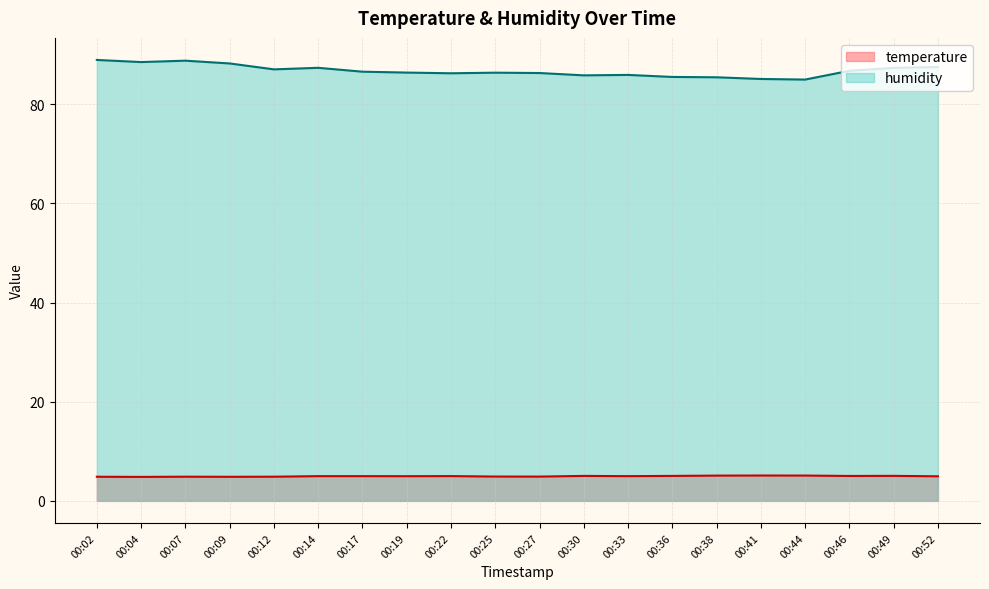

What is the sum of the temperature values at 00:38 and 00:09?

10.0